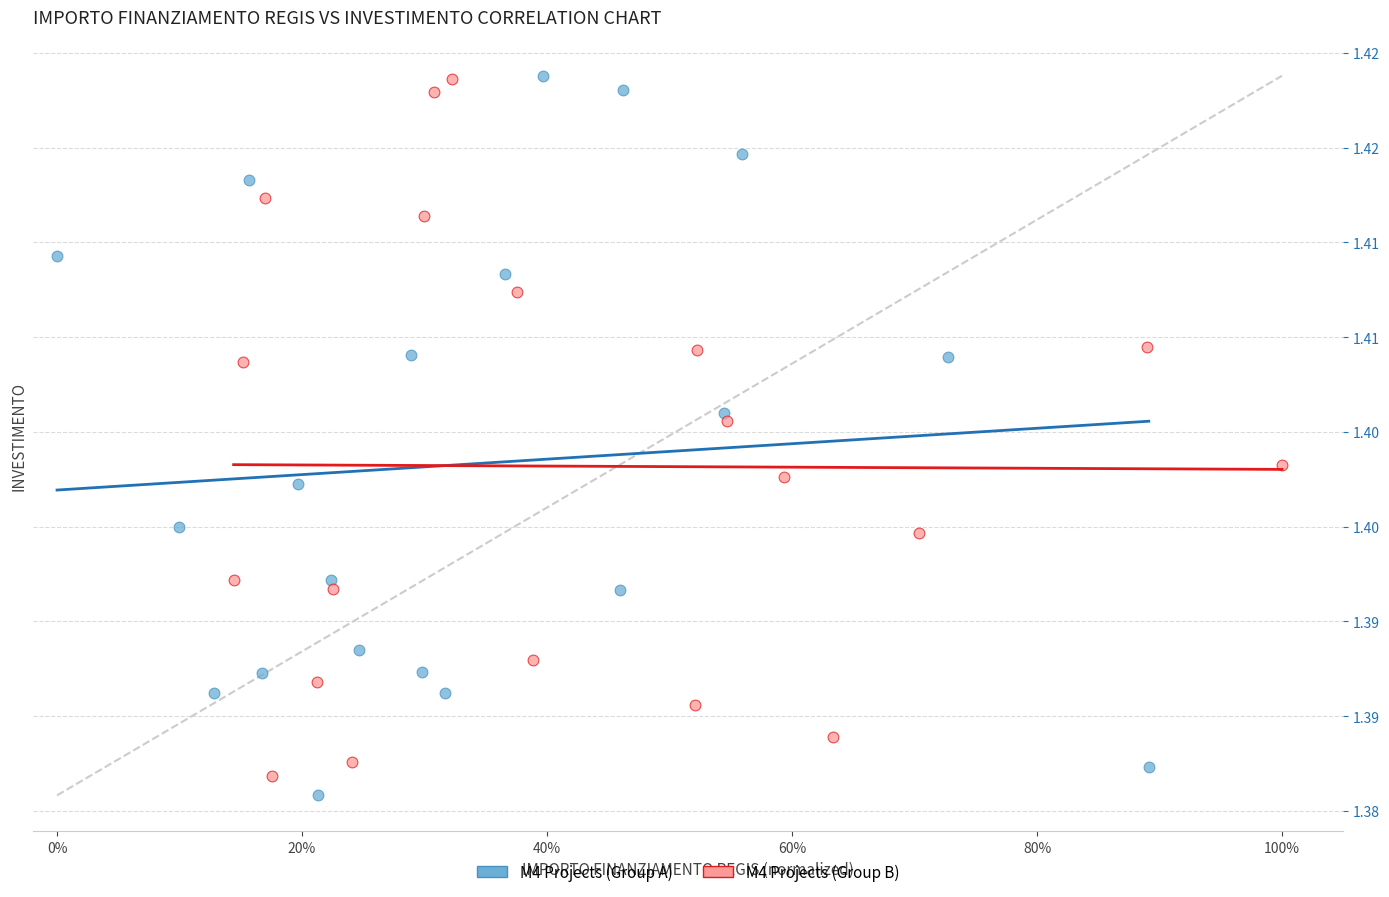

Which series reaches the minimum Y coordinate?

M4 Projects (Group A)